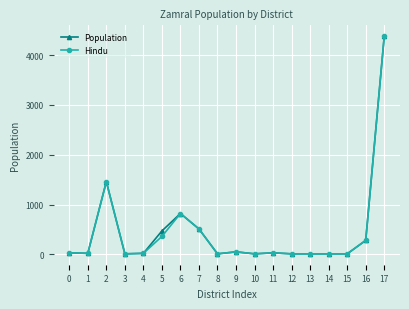

At which category is the sum across all series the highest?

17